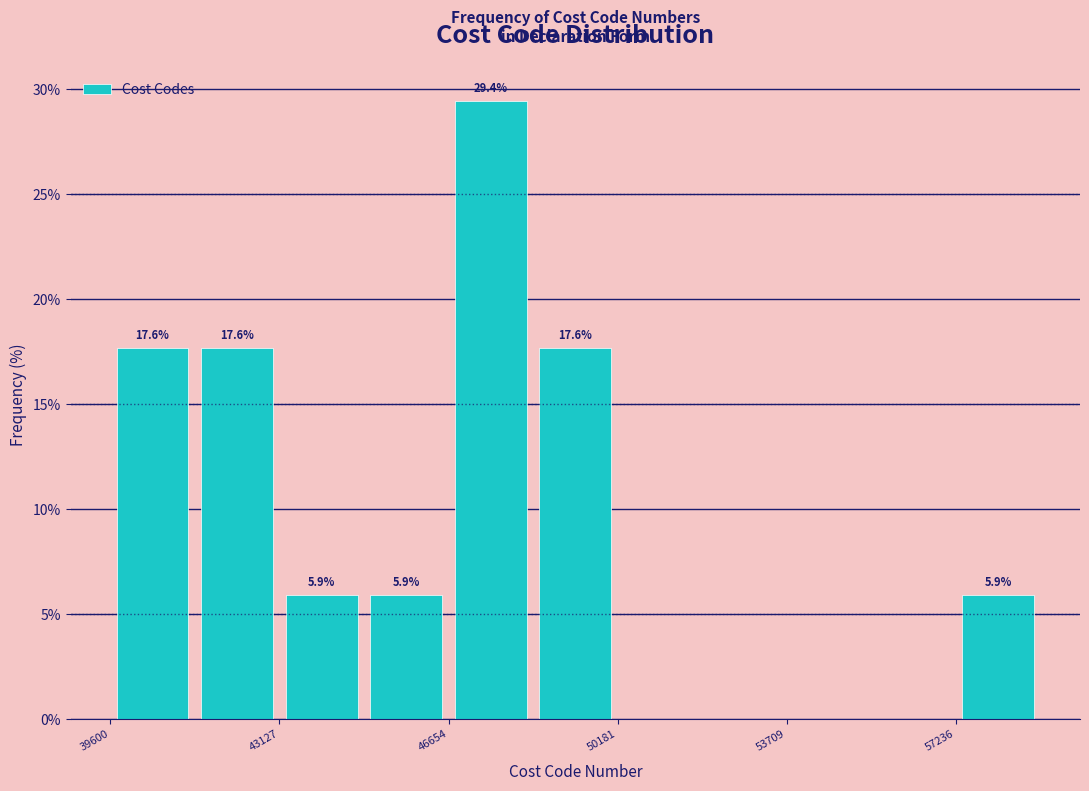

Read against the x-axis, roughly where is the centre of the tallest bar?

47500